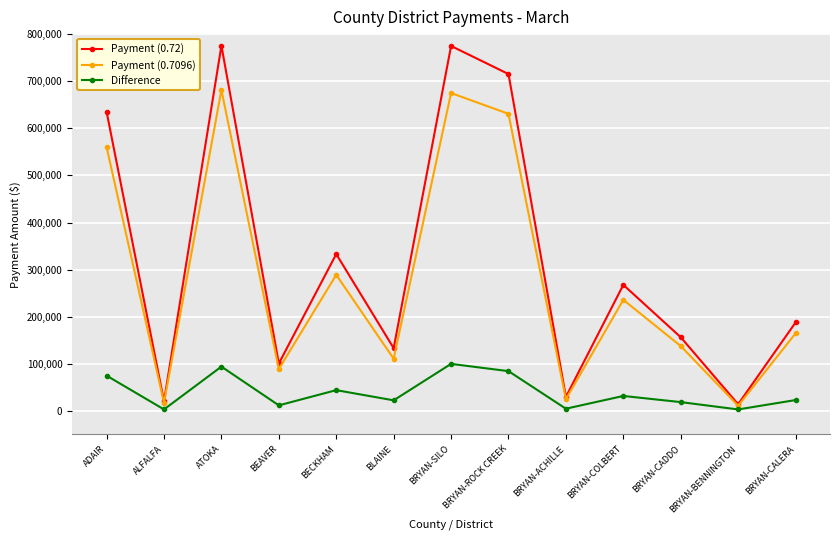

At how many categories does at least one series exceed 476750?

4